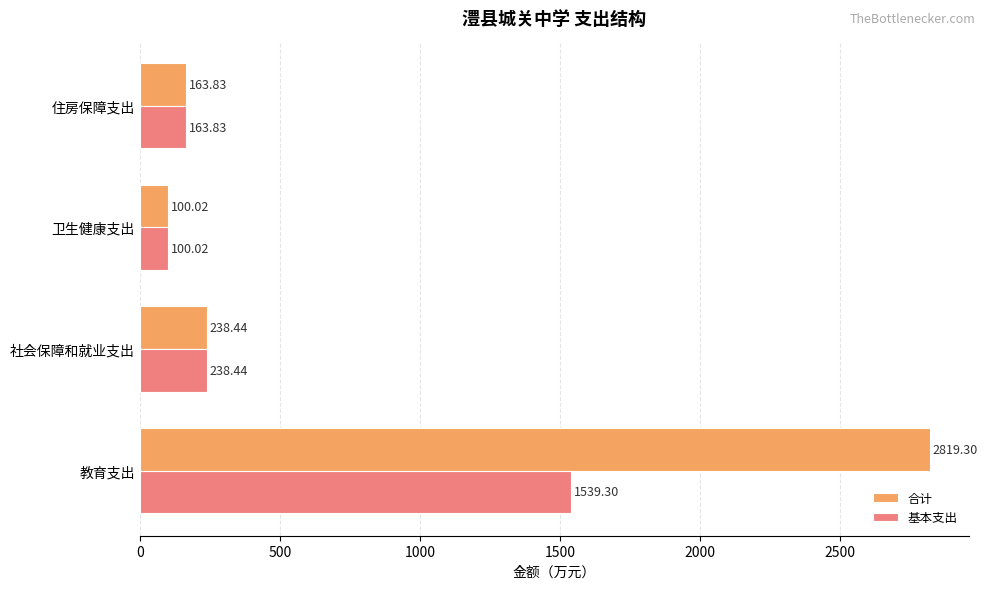

What is the difference between the second highest and second lowest values in the 合计 series?

74.6